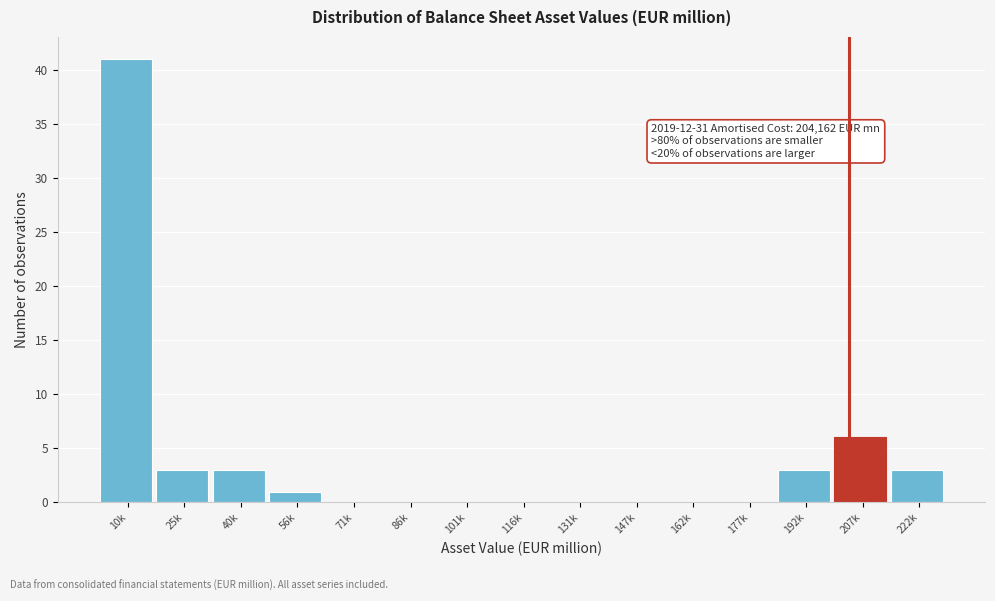

Reading left to right, extract all data points from this chart.

10k=41	25k=3	40k=3	56k=1	71k=0	86k=0	101k=0	116k=0	131k=0	147k=0	162k=0	177k=0	192k=3	207k=6	222k=3